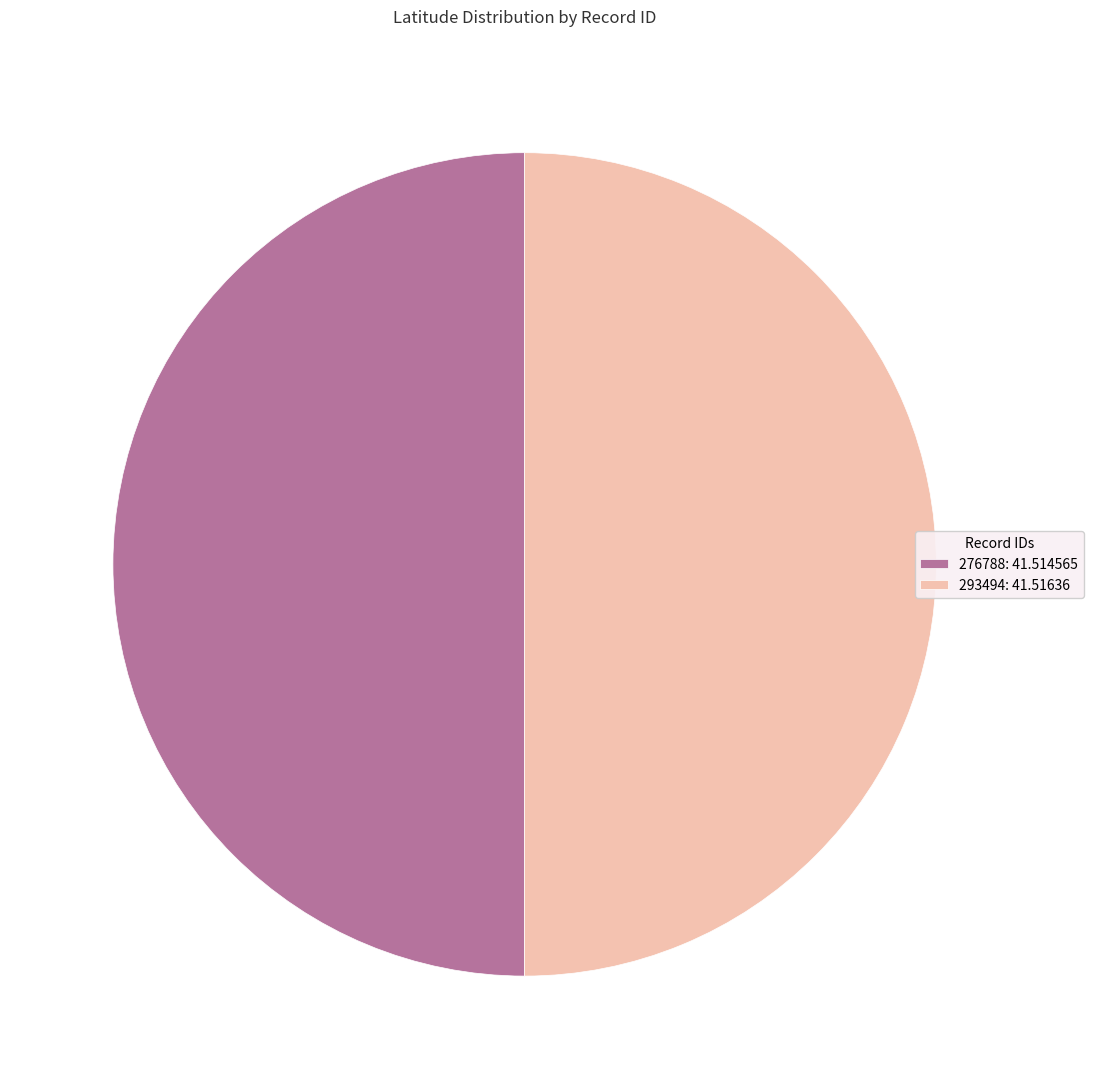

What is the ratio of the value at 293494: 41.51636 to the value at 276788: 41.514565?

1.0